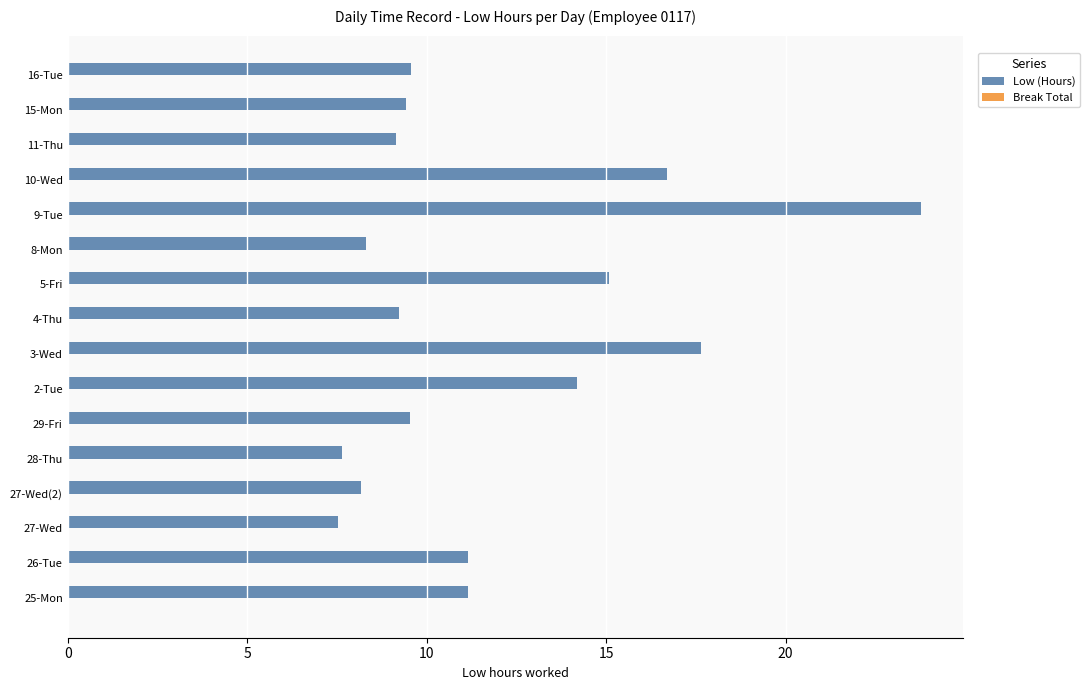

What is the maximum value shown in the chart?

23.8